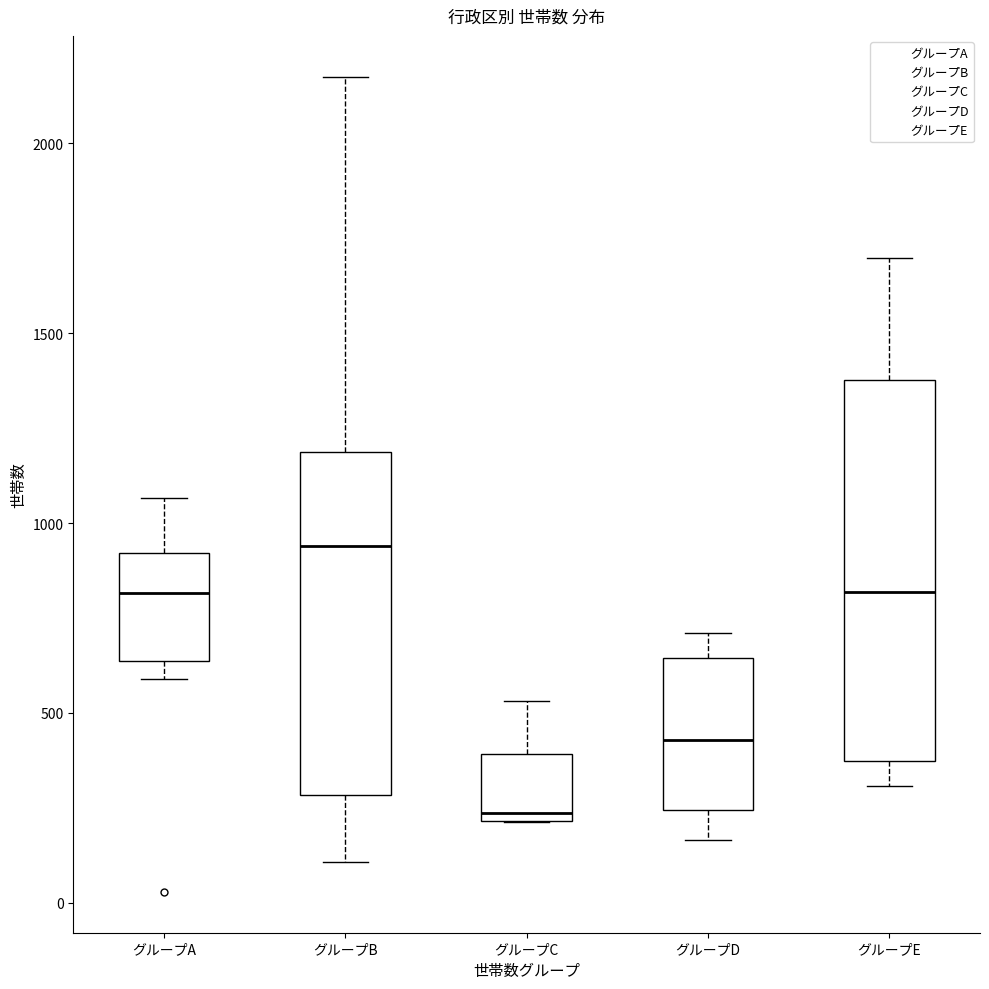

Where is the lower edge of the box for グループE on the y-axis? The values are not printed on the chart, so give them approximately, as read against the axis.

350